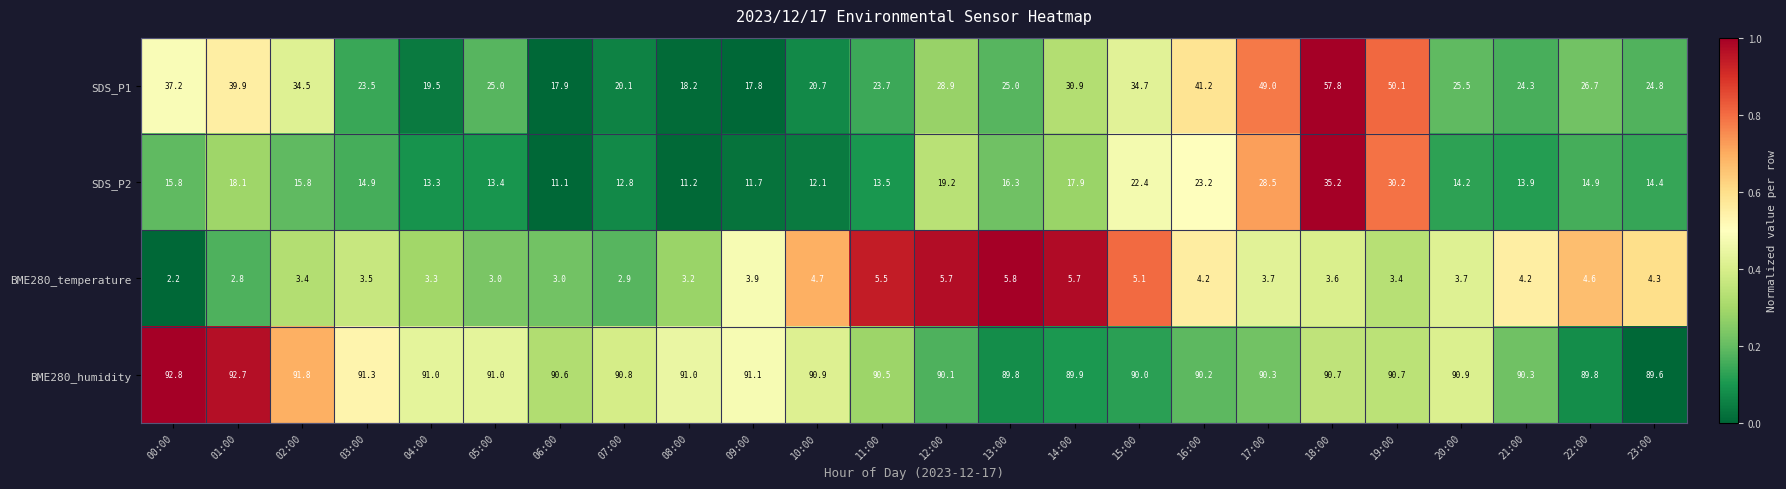

Is it true that BME280_humidity equals 134.0 at 08:00?

False